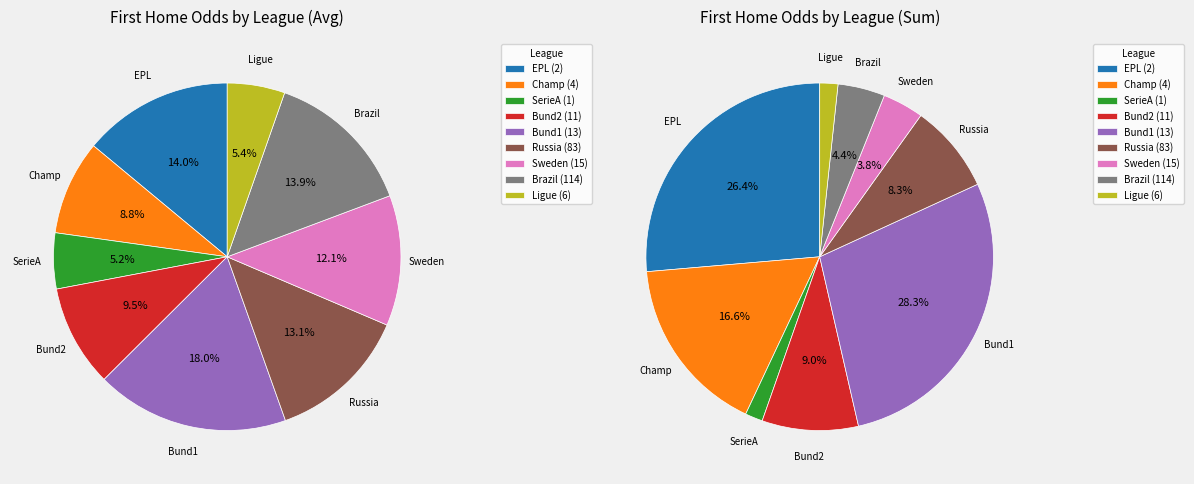

Does league_83 account for over 50% of the chart?

No